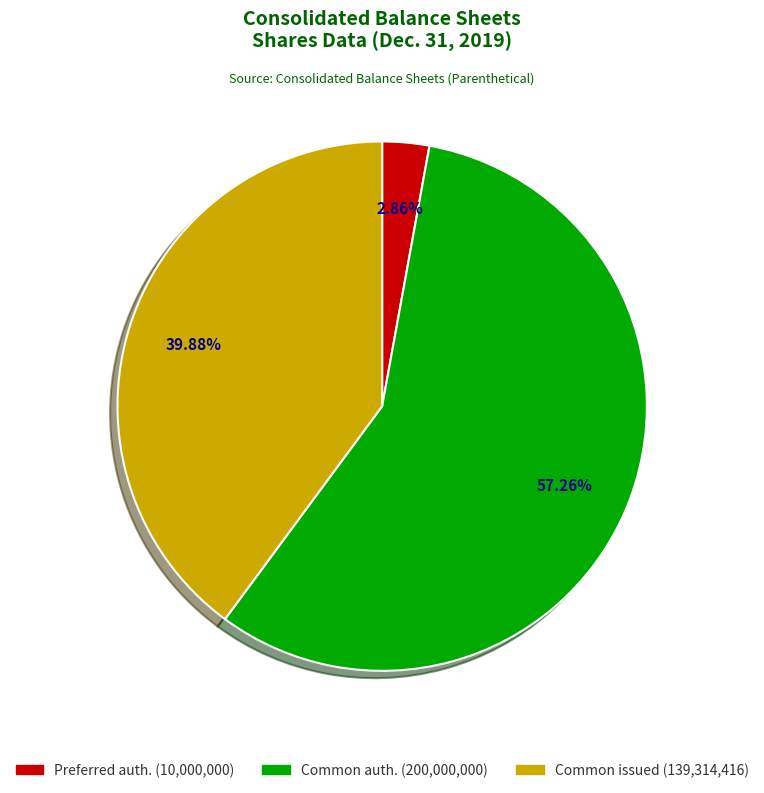

Is the sum of Common issued (139,314,416) and Common auth. (200,000,000) greater than half?

Yes